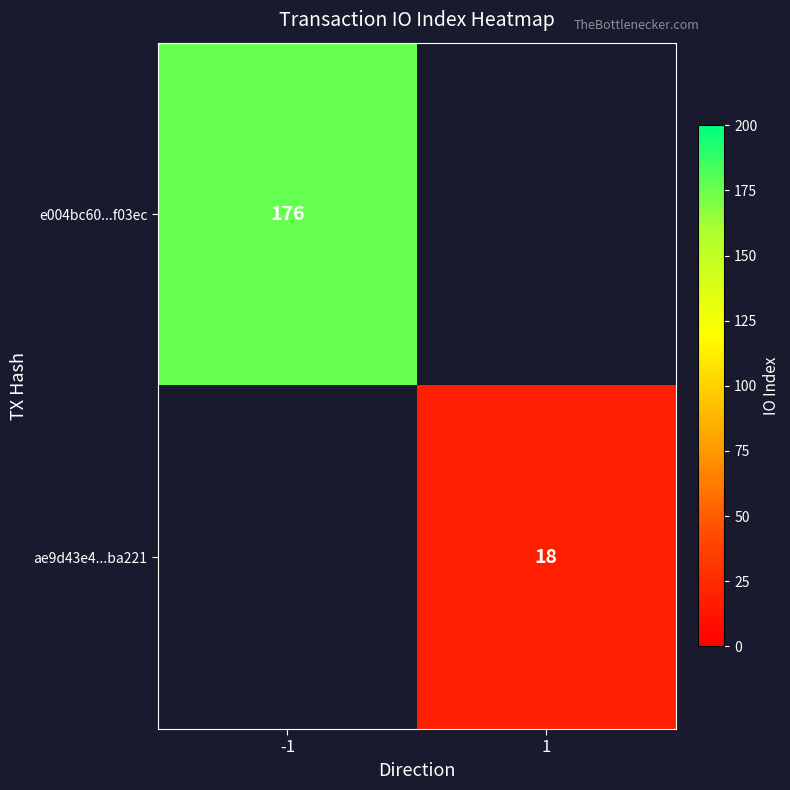

The ae9d43e4...ba221 series shows 11 at 1. True or false?

False